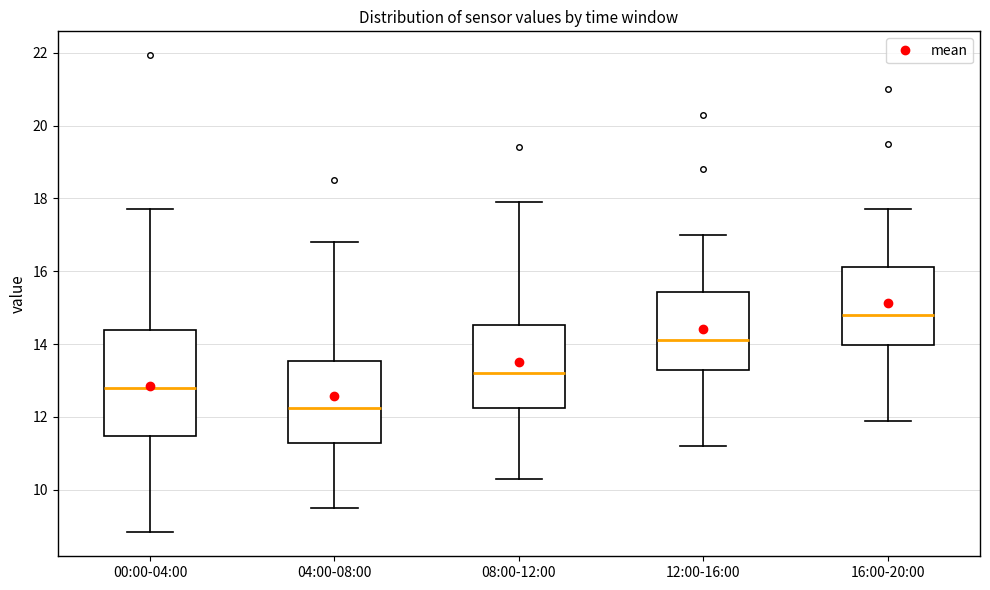

Which box has the lowest median line?

04:00-08:00